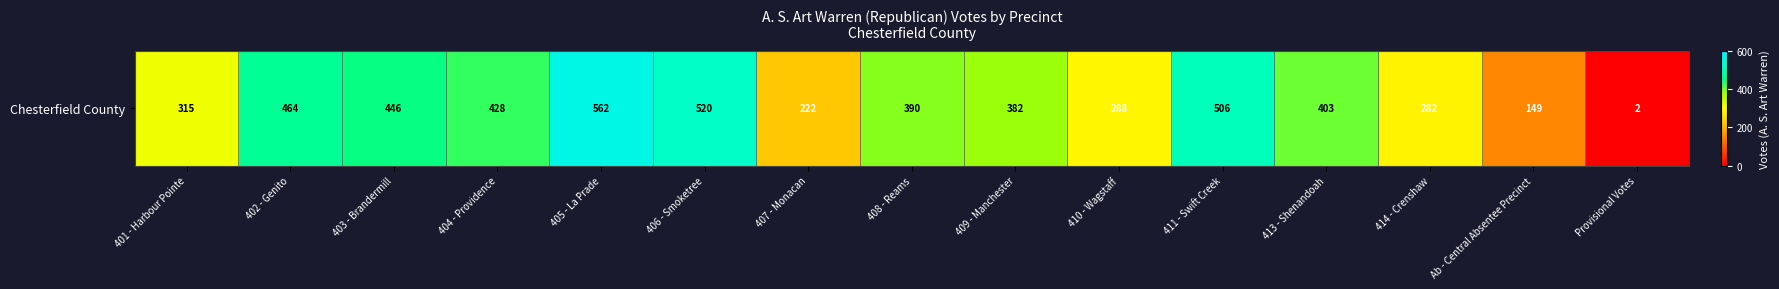

Reading left to right, transcribe all the data shown in this chart.

401 - Harbour Pointe=315	402 - Genito=464	403 - Brandermill=446	404 - Providence=428	405 - La Prade=562	406 - Smoketree=520	407 - Monacan=222	408 - Reams=390	409 - Manchester=382	410 - Wagstaff=288	411 - Swift Creek=506	413 - Shenandoah=403	414 - Crenshaw=282	Ab - Central Absentee Precinct=149	Provisional Votes=2